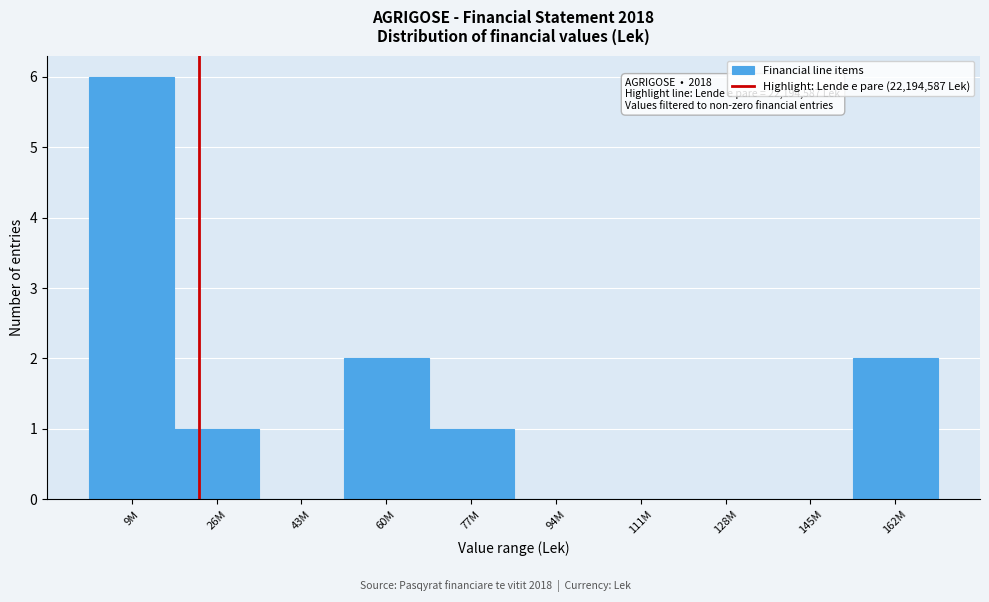

Reading left to right, what are all the values shown in this chart?

9M=6	26M=1	43M=0	60M=2	77M=1	94M=0	111M=0	128M=0	145M=0	162M=2